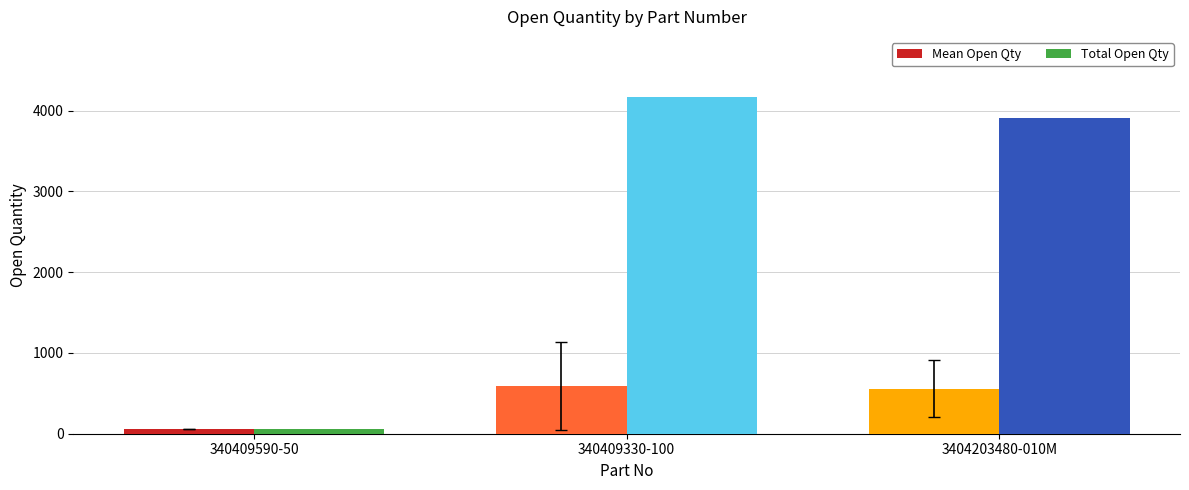

What is the minimum value for Mean Open Qty?

56.0